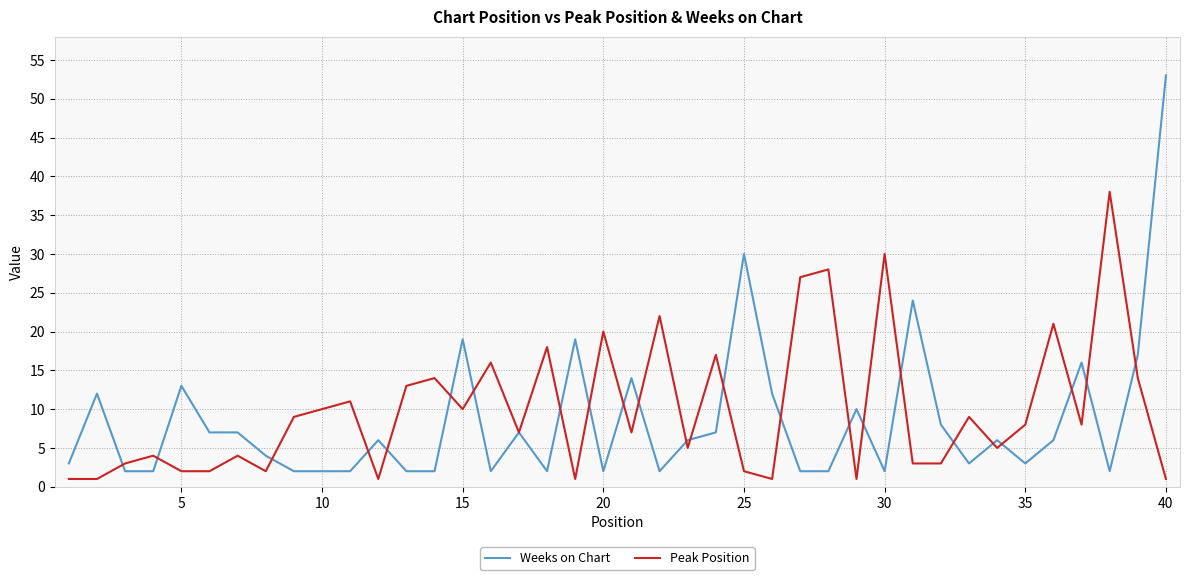

What is the maximum value shown in the chart?

53